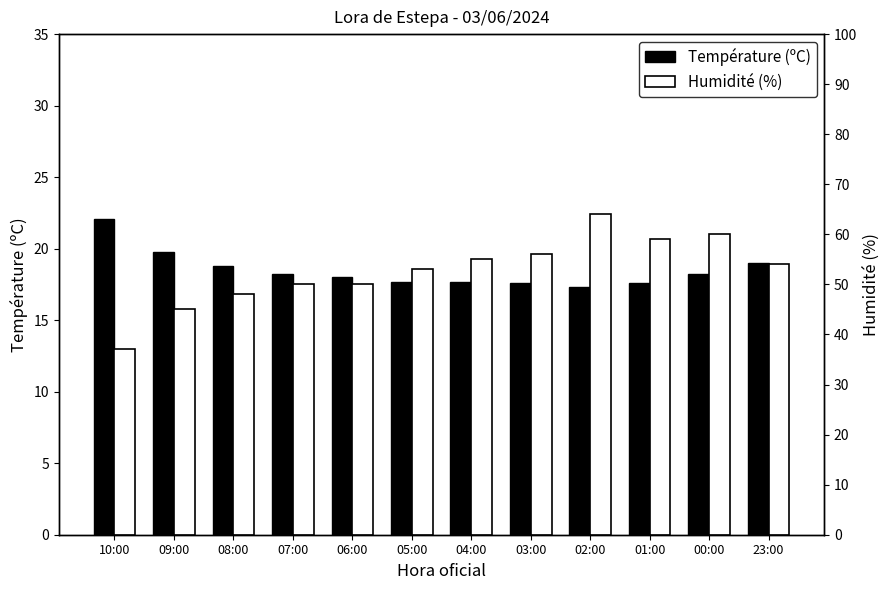

At which label does Humidité (%) first exceed 54?

04:00